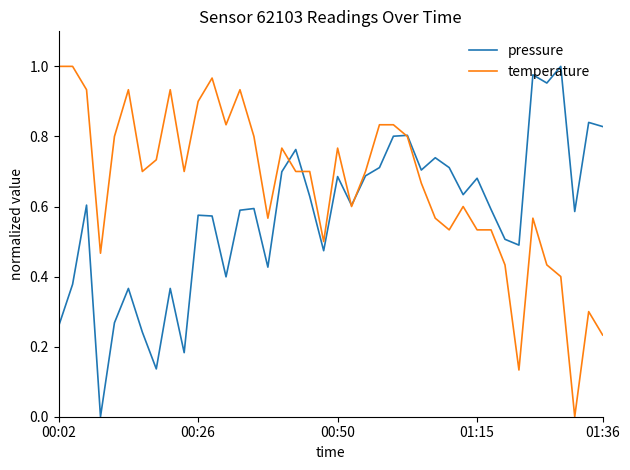

Which series has the largest total across all categories?

temperature